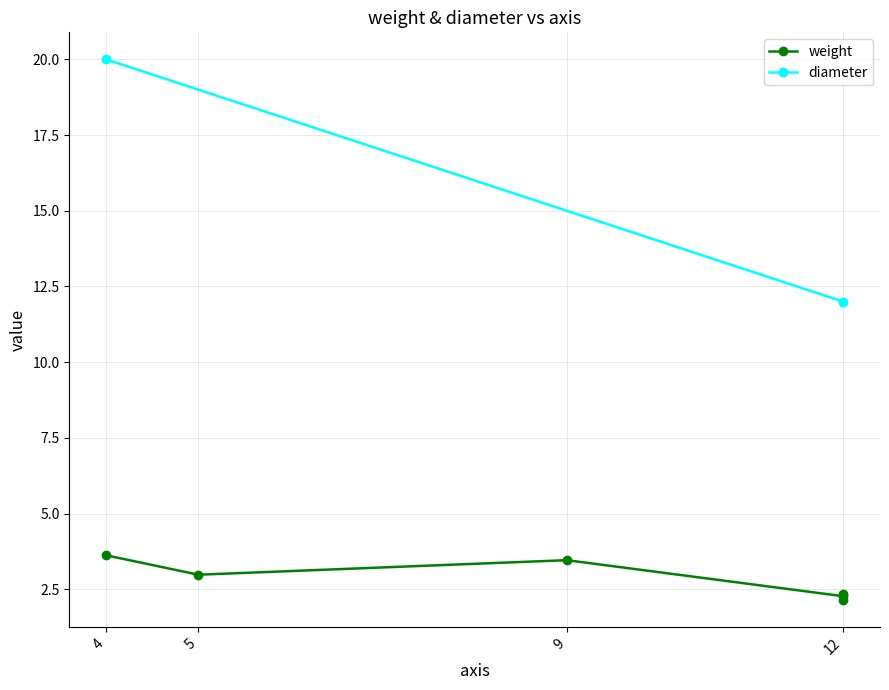

What is the sum of all diameter values?

32.0